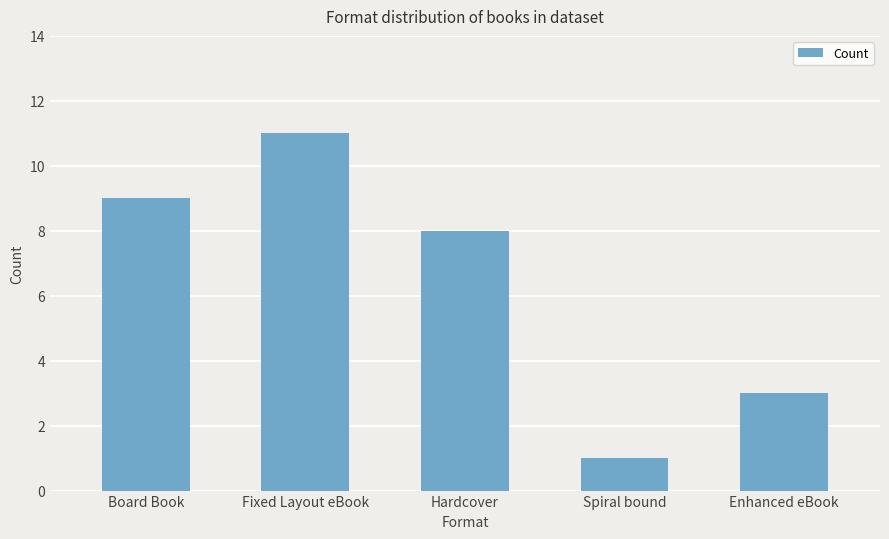

What is the average value?

6